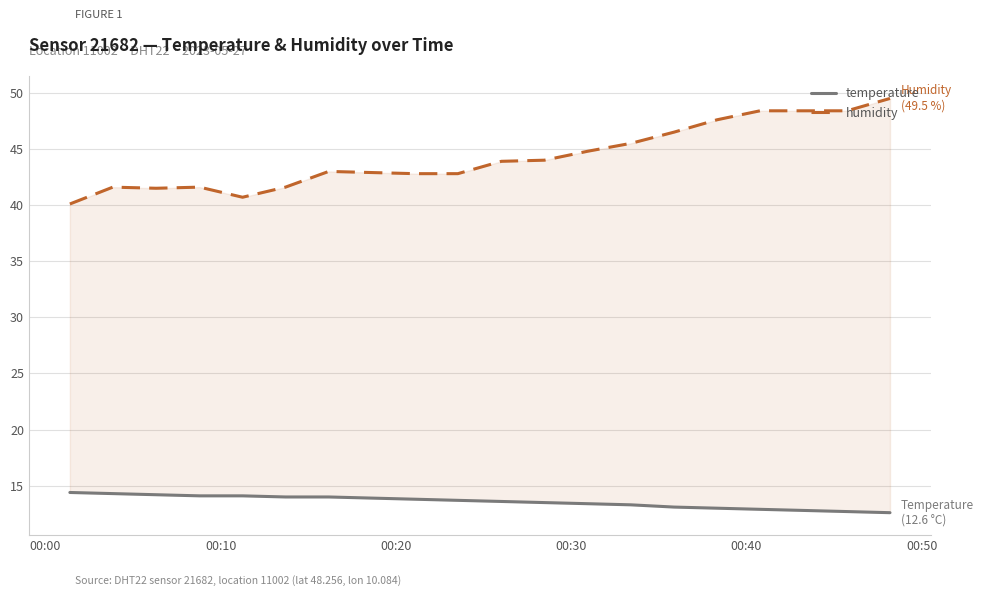

How many lines are shown in the chart?

2